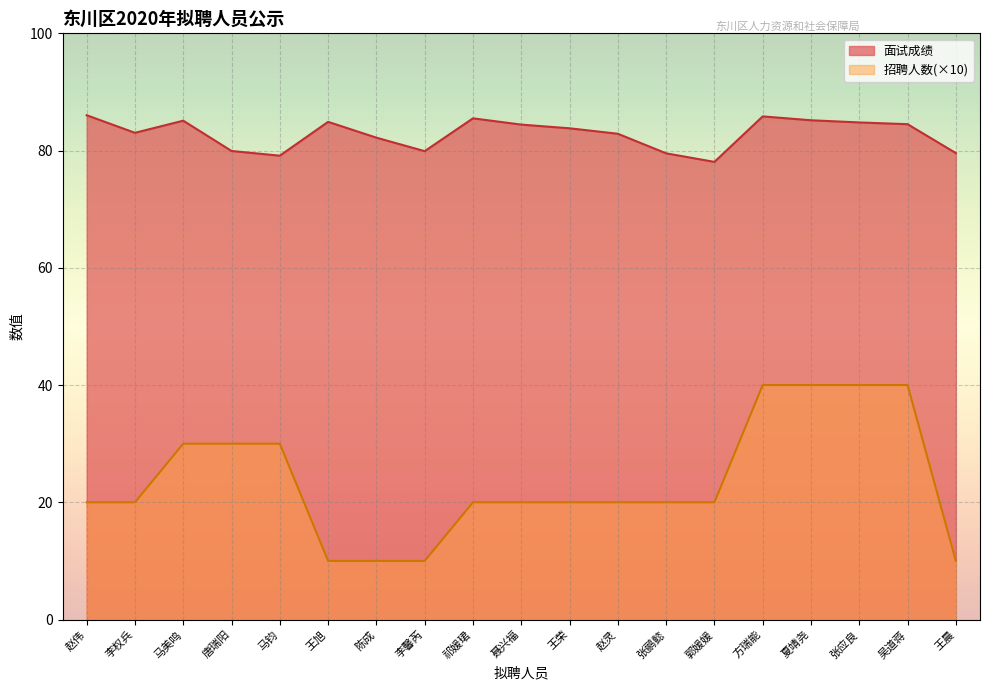

Is the value of 面试成绩 at 王荣 greater than the value of 招聘人数 at 赵伟?

Yes